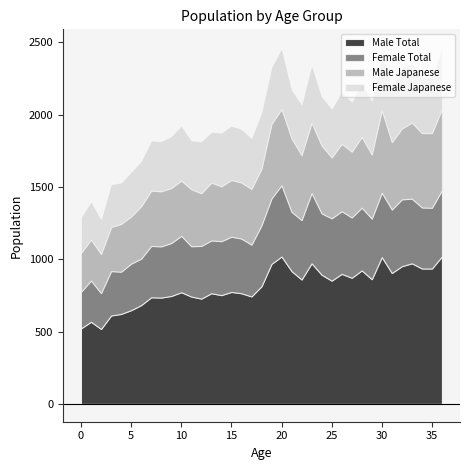

List the labels in order of Male Total value, smallest first.

2, 0, 1, 3, 4, 5, 6, 12, 8, 7, 11, 17, 9, 14, 13, 16, 10, 15, 18, 25, 22, 29, 27, 24, 26, 31, 21, 28, 34, 35, 32, 19, 23, 33, 30, 20, 36